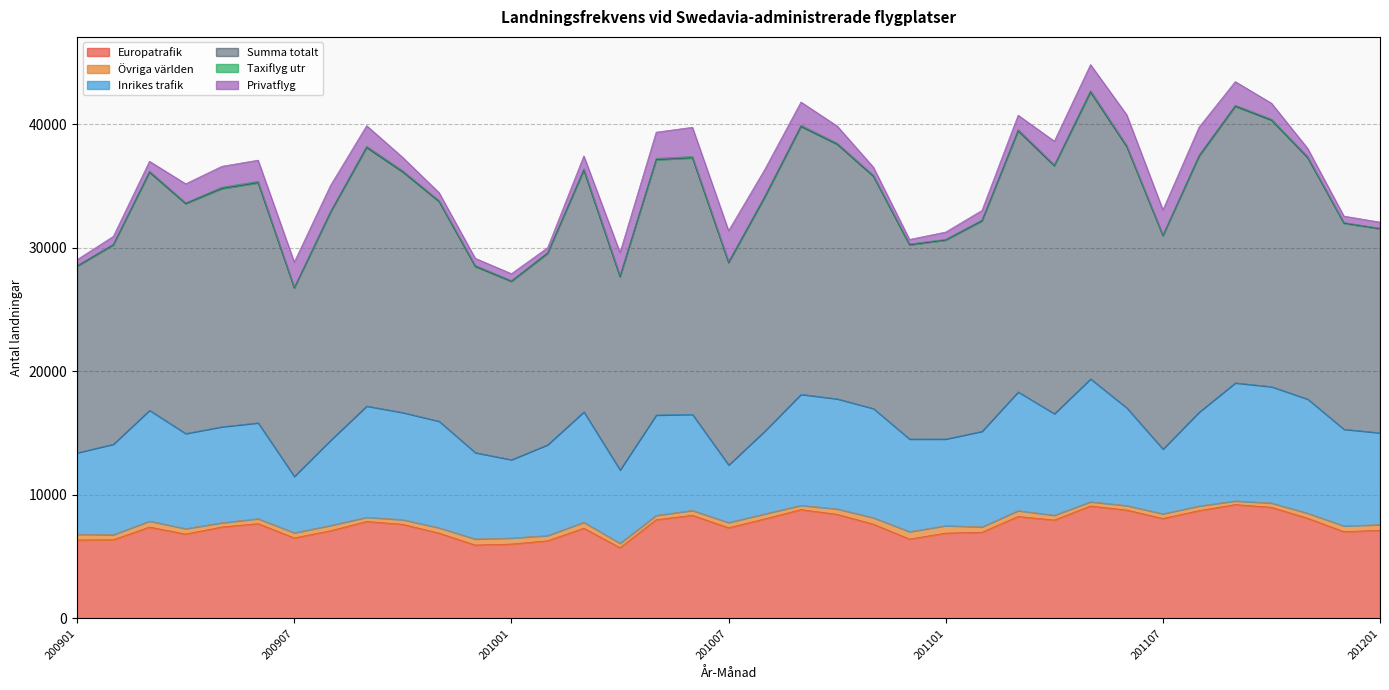

True or false: Privatflyg has a value of 523 at 201112.

True